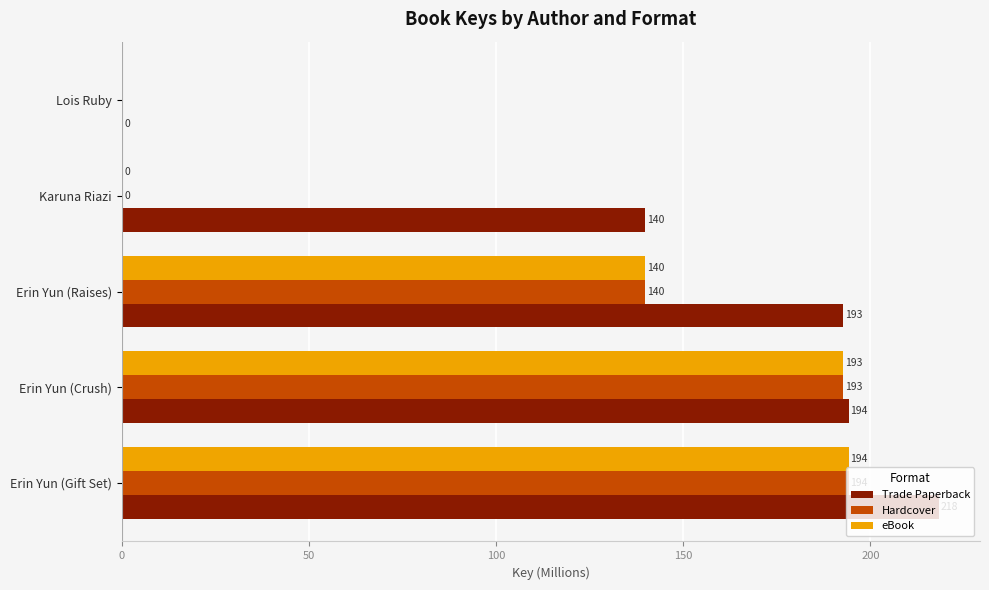

Which series has the widest spread of values?

Trade Paperback